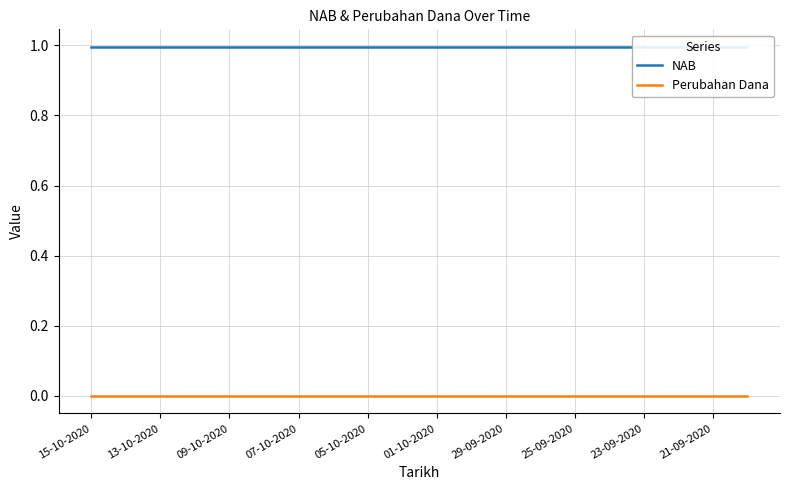

Reading left to right, list all the values displayed in this chart.

NAB: 1.0	1.0	1.0	1.0	1.0	1.0	1.0	1.0	1.0	1.0	1.0	1.0	1.0	1.0	1.0	1.0	1.0	1.0	1.0	1.0
Perubahan Dana: 0.0	0.0	0.0	0.0	0.0	0.0	0.0	0.0	0.0	0.0	0.0	0.0	0.0	0.0	0.0	0.0	0.0	0.0	0.0	0.0